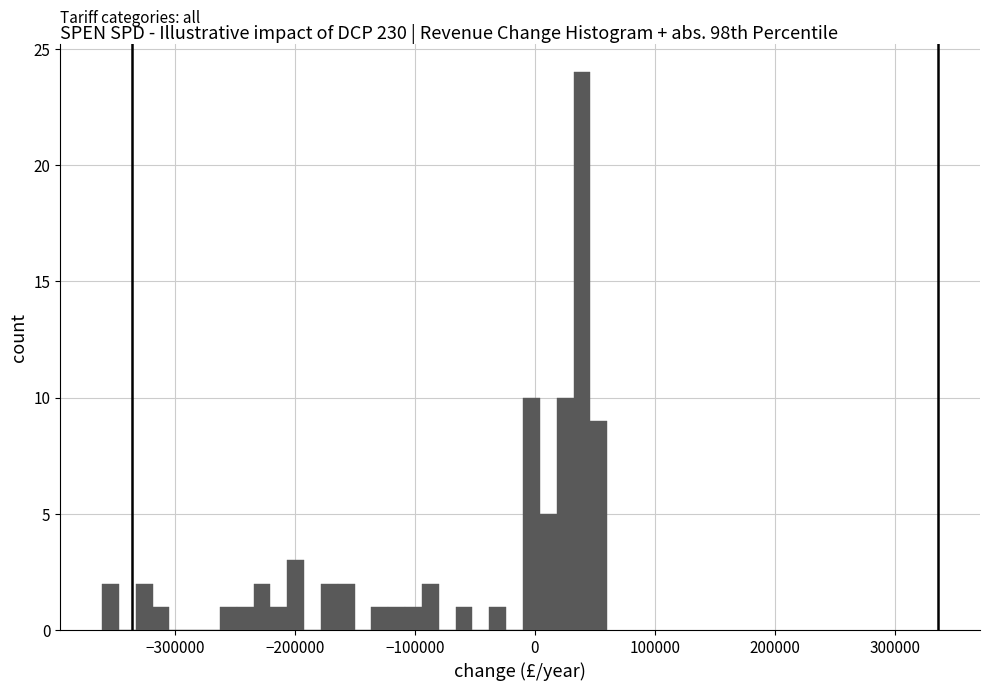

Read against the x-axis, roughly where is the centre of the tallest bar?

40000